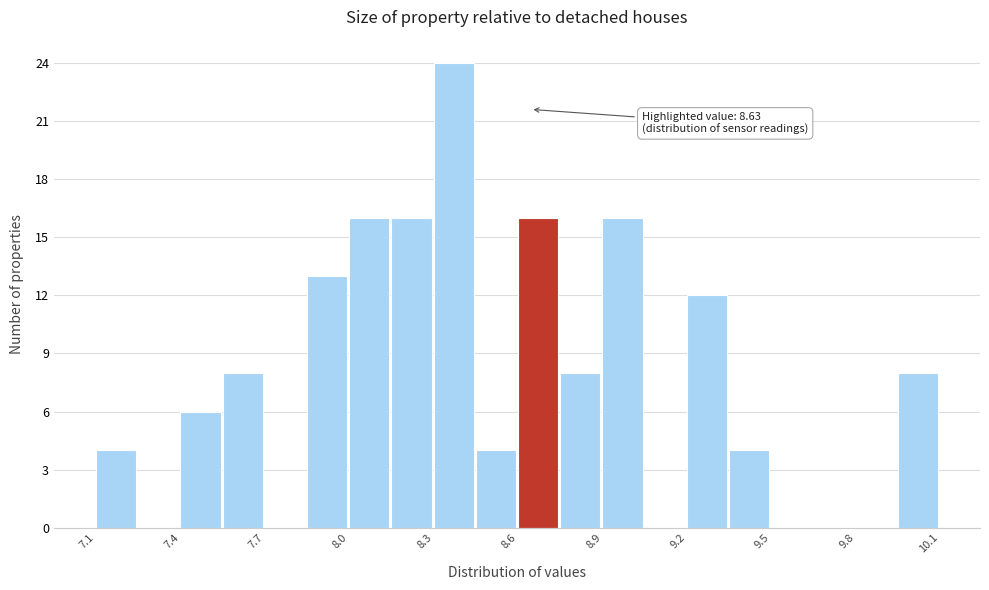

Read against the x-axis, roughly where is the centre of the tallest bar?

8.35